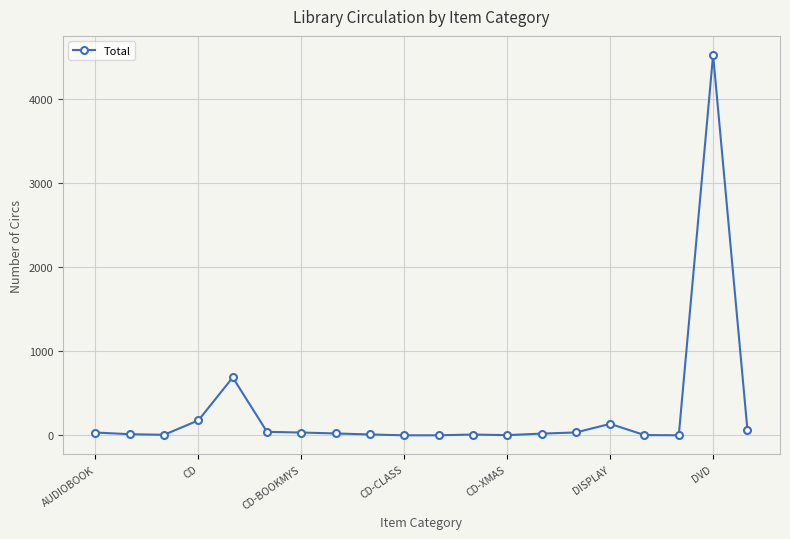

What is the greatest value displayed?

4530